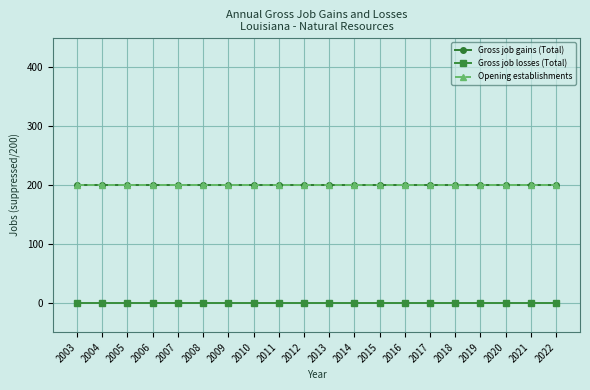

Does the chart have visible grid lines?

Yes